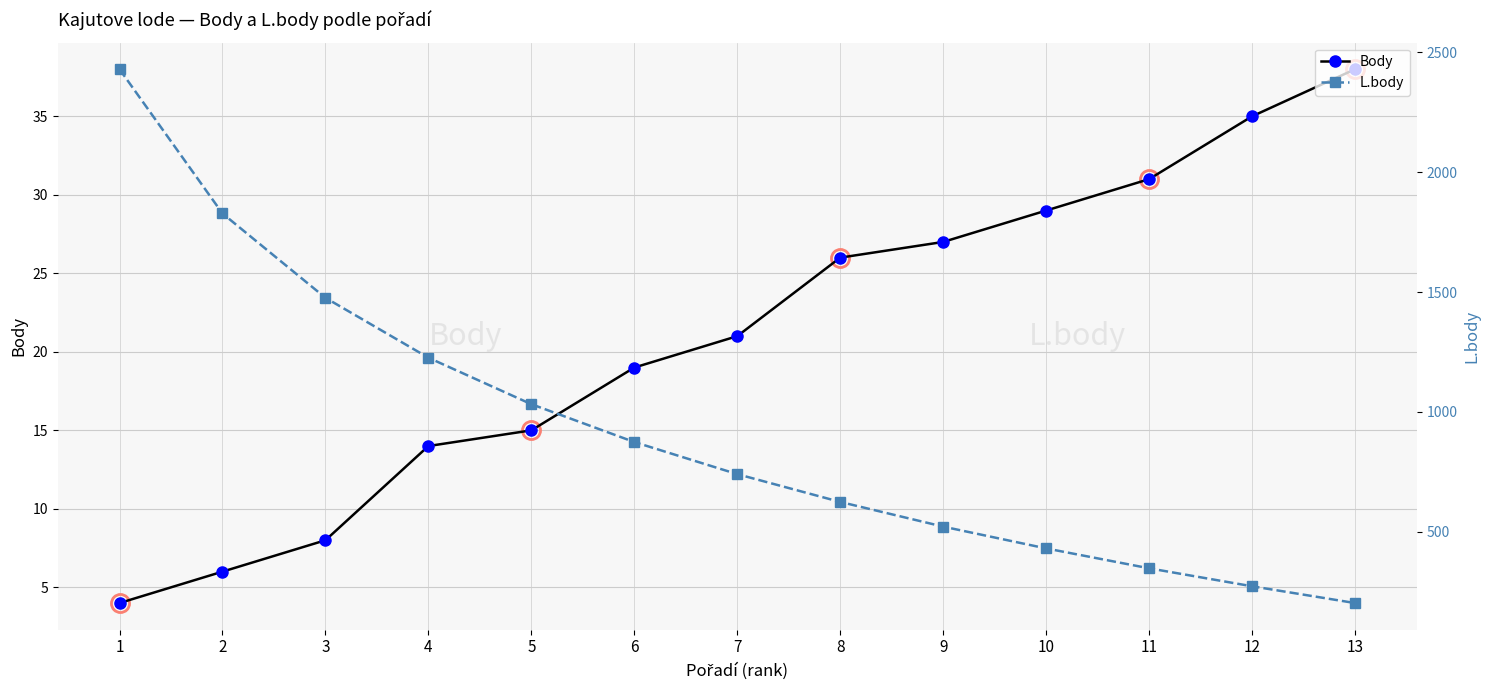

True or false: L.body has a value of 2126 at 3.

False